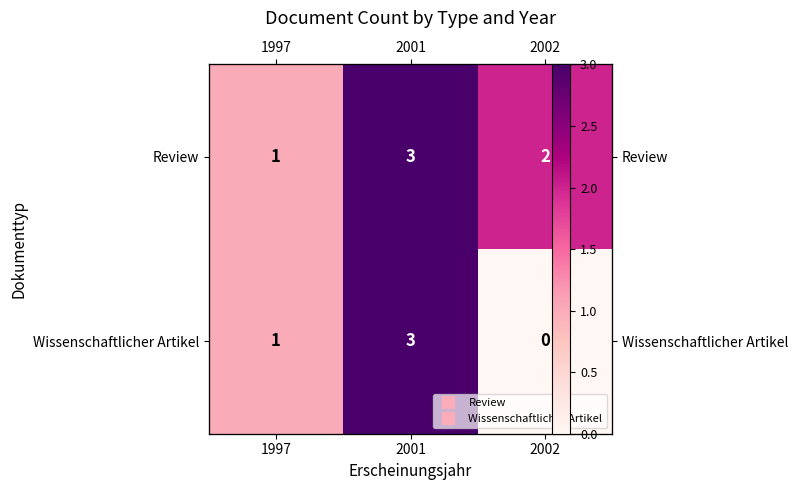

Which category has the highest value in the row_0 series?

2001